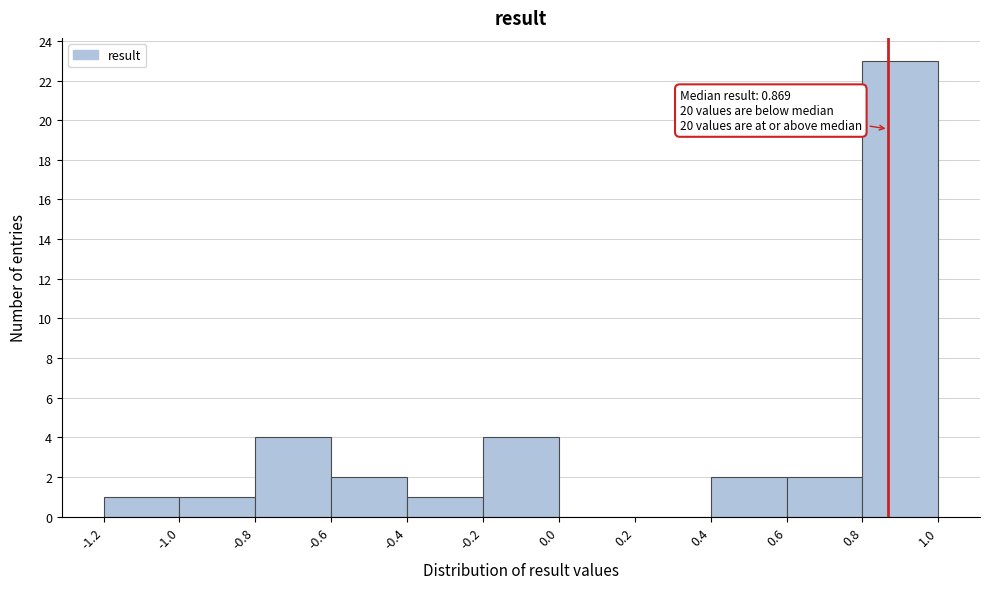

Which range on the x-axis has the tallest bar?

0.8 to 1.0